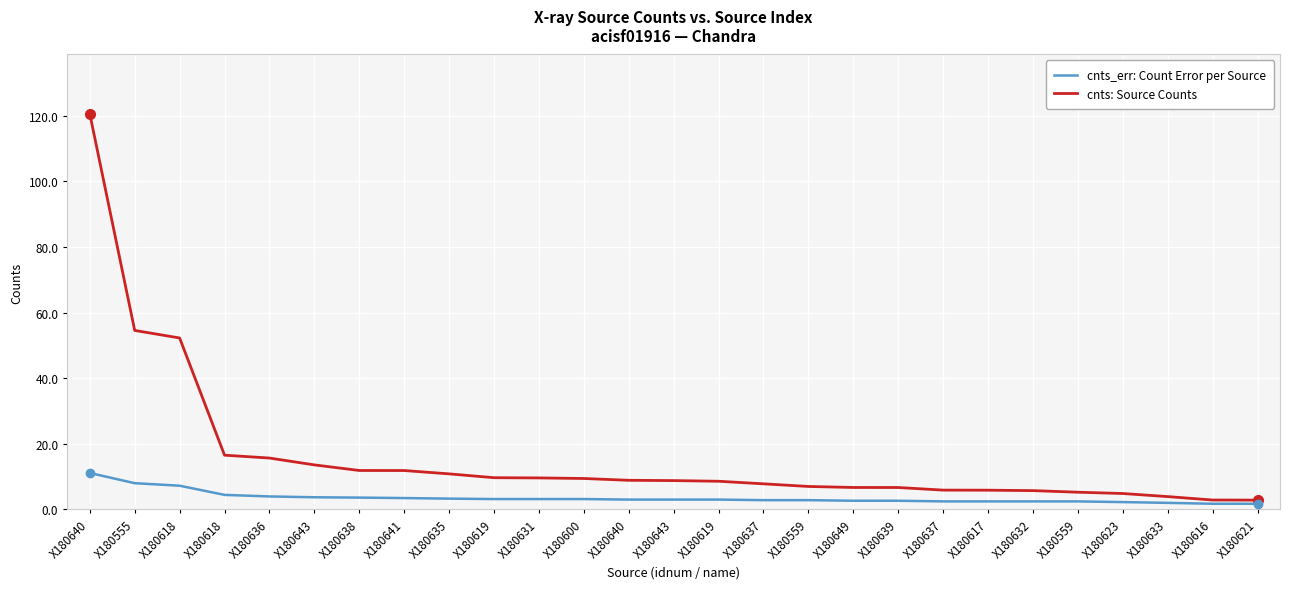

What are all the series names shown in the legend?

cnts_err: Count Error per Source, cnts: Source Counts